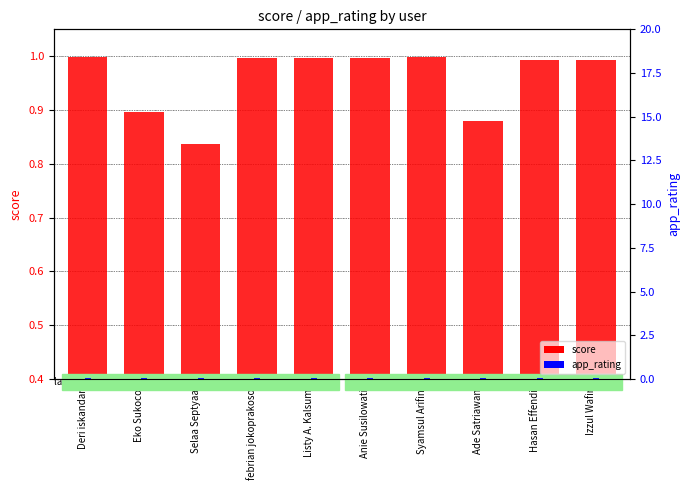

How many bars are there in total?

20